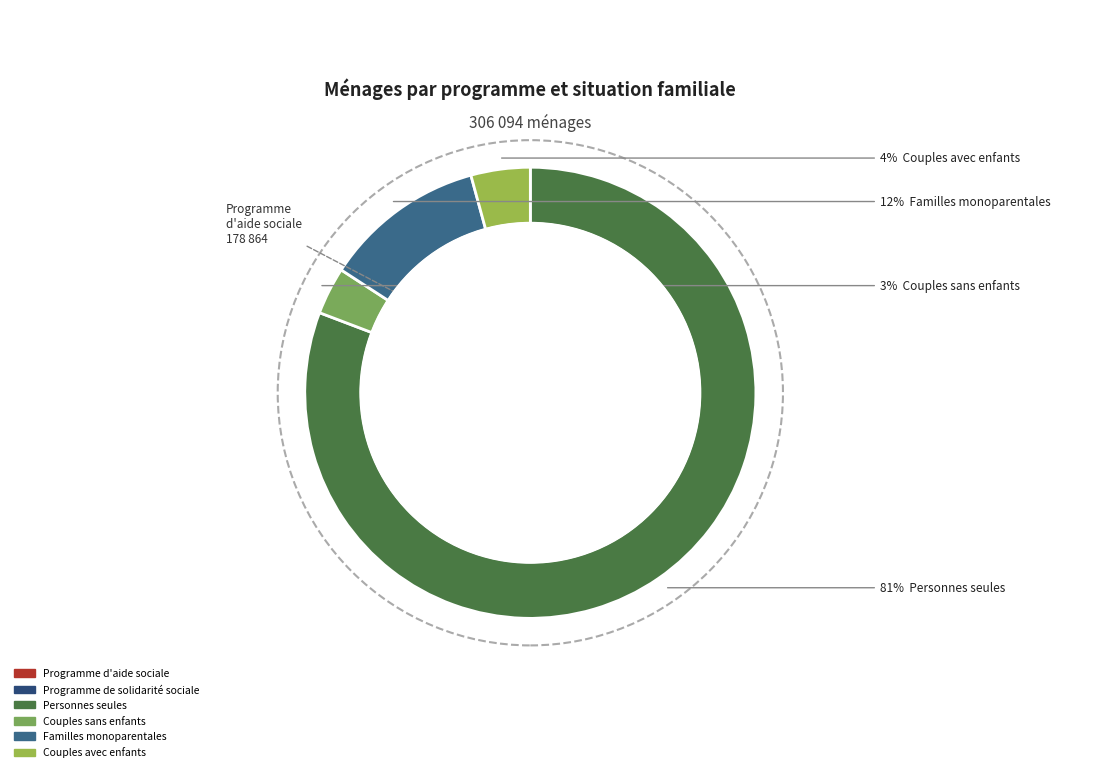

Is the sum of Programme d'aide sociale and Familles monoparentales greater than half?

No